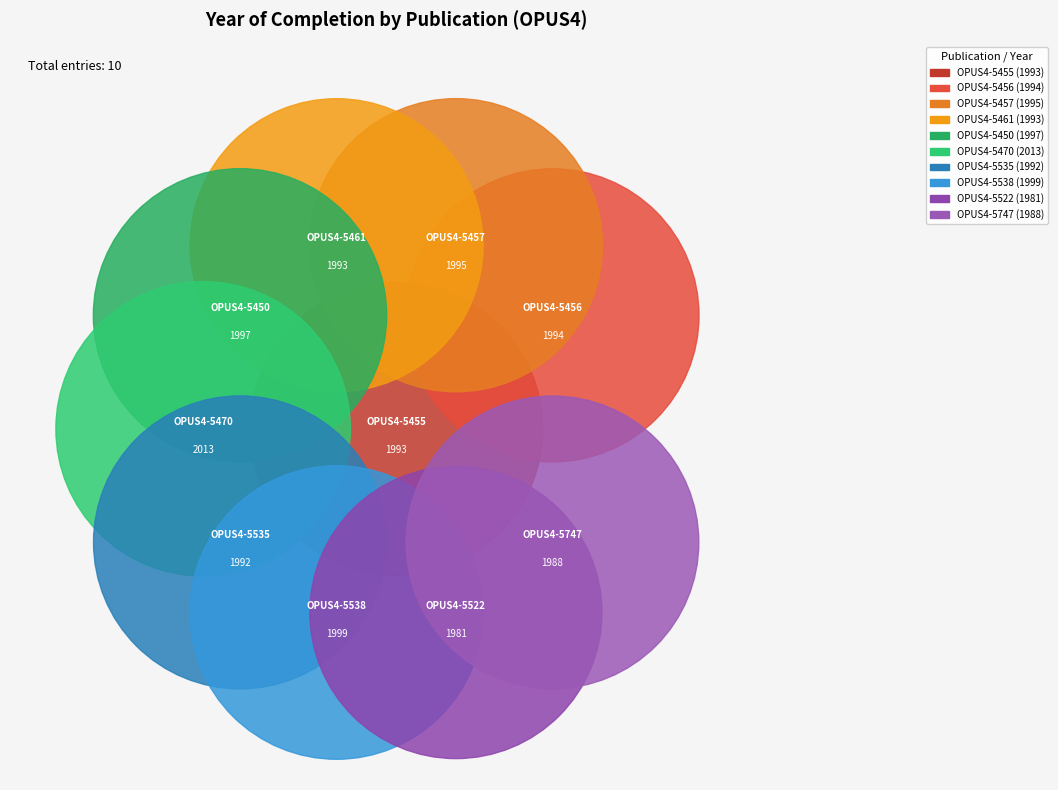

Does OPUS4-5456 account for over 50% of the chart?

No